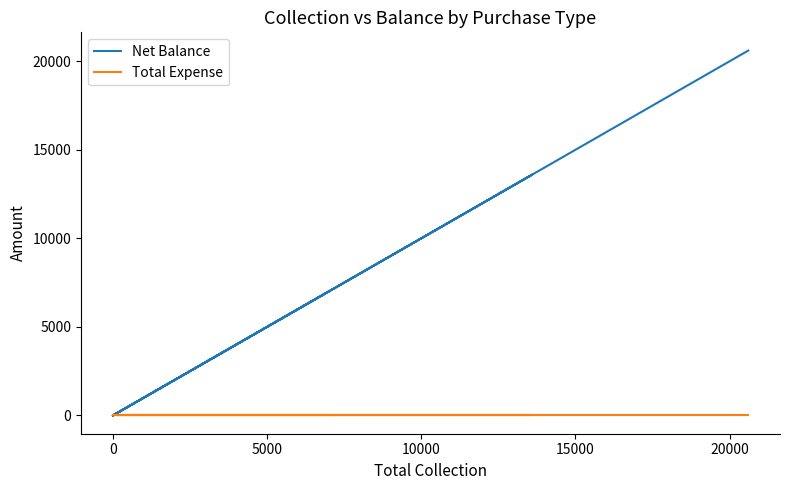

What is the label of the 1st point from the right?

20000